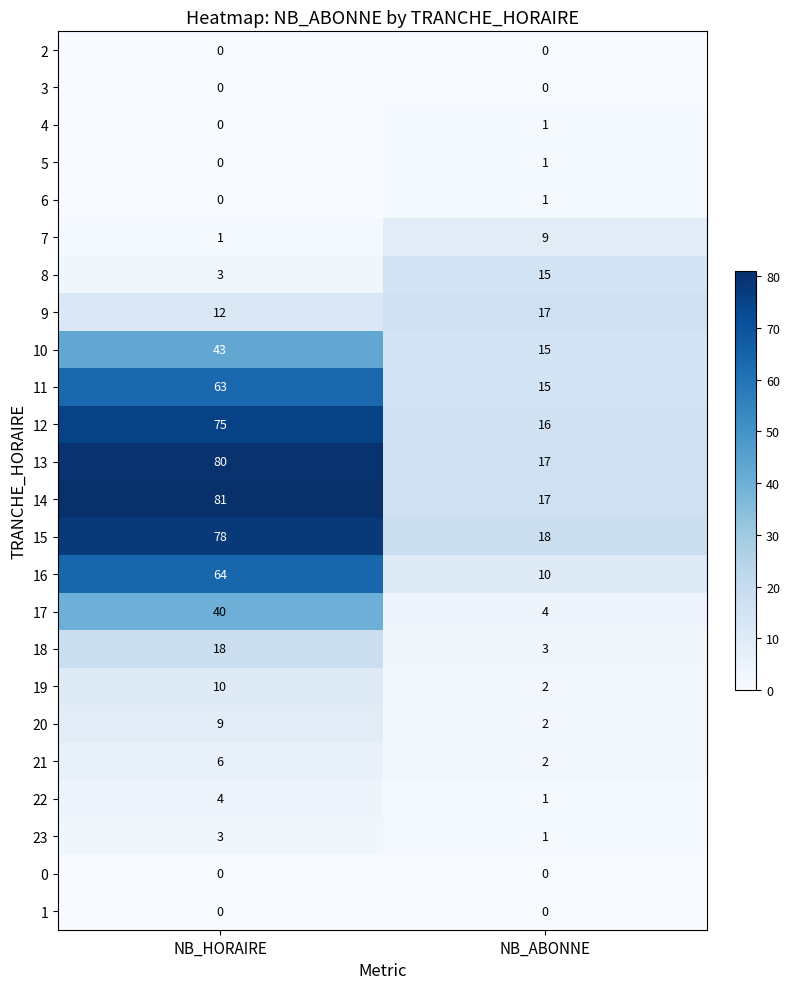

What is the approximate value of 14 at NB_ABONNE, to the nearest 5?

15